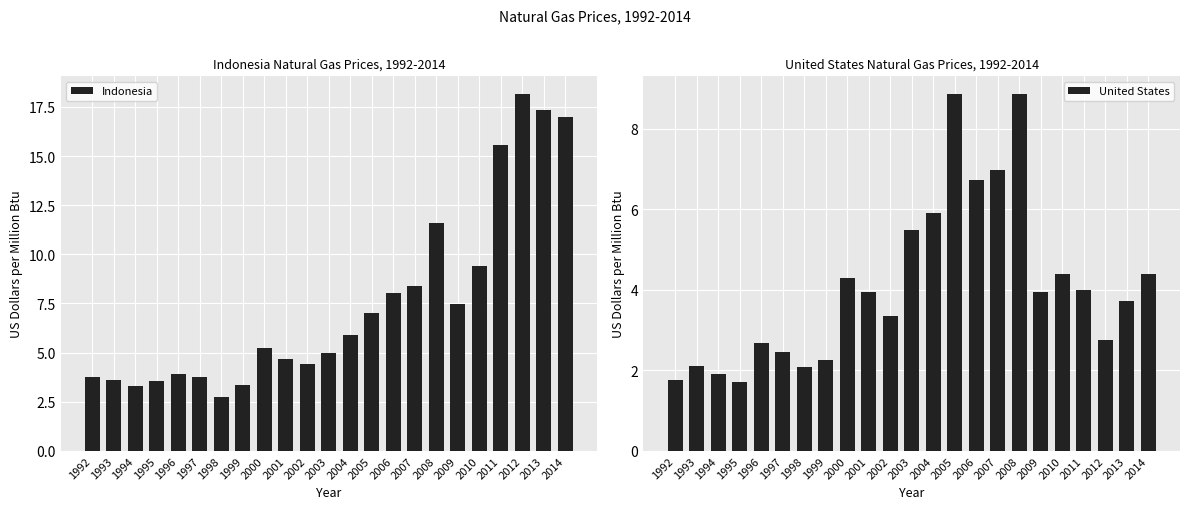

Rank the categories by Indonesia value from highest to lowest.

2012, 2013, 2014, 2011, 2008, 2010, 2007, 2006, 2009, 2005, 2004, 2000, 2003, 2001, 2002, 1996, 1997, 1992, 1993, 1995, 1999, 1994, 1998